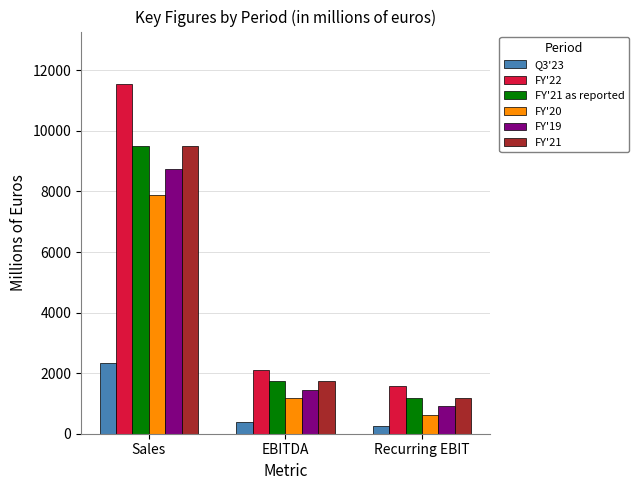

What is the difference between the maximum and minimum values in the Q3'23 series?

2080